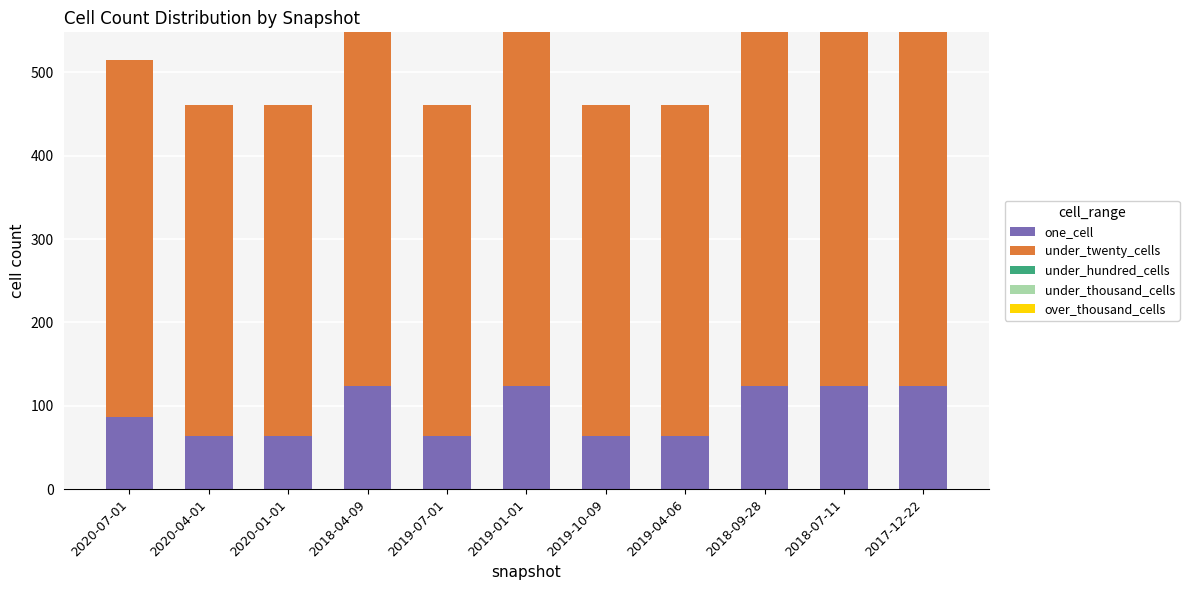

Where is one_cell nearest to the value 94?

2020-07-01